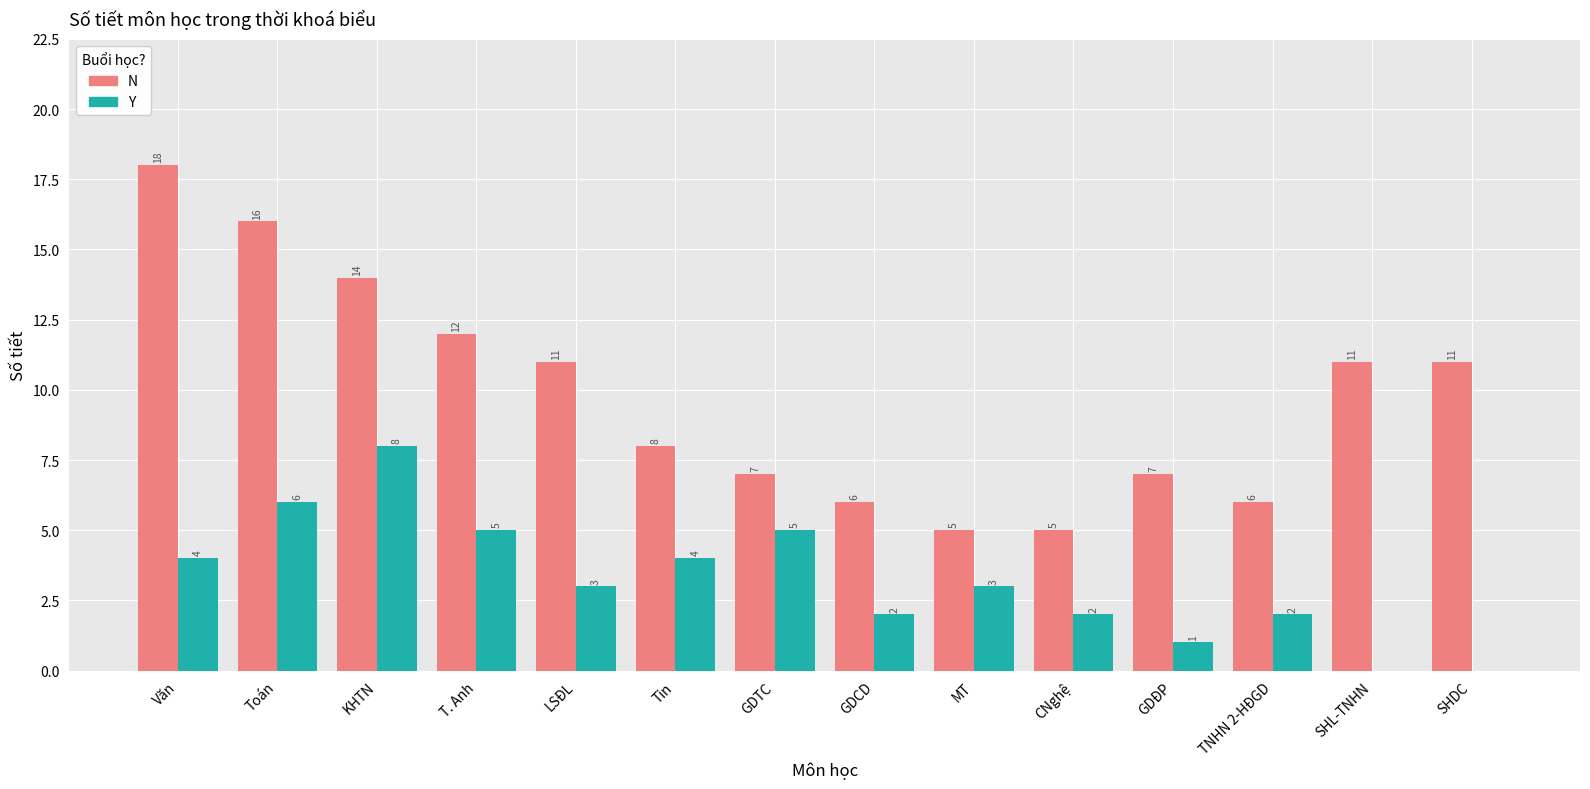

Reading left to right, extract all data points from this chart.

N: Văn=18	Toán=16	KHTN=14	T. Anh=12	LSĐL=11	Tin=8	GDTC=7	GDCD=6	MT=5	CNghệ=5	GDĐP=7	TNHN 2-HĐGD=6	SHL-TNHN=11	SHDC=11
Y: Văn=4	Toán=6	KHTN=8	T. Anh=5	LSĐL=3	Tin=4	GDTC=5	GDCD=2	MT=3	CNghệ=2	GDĐP=1	TNHN 2-HĐGD=2	SHL-TNHN=0	SHDC=0